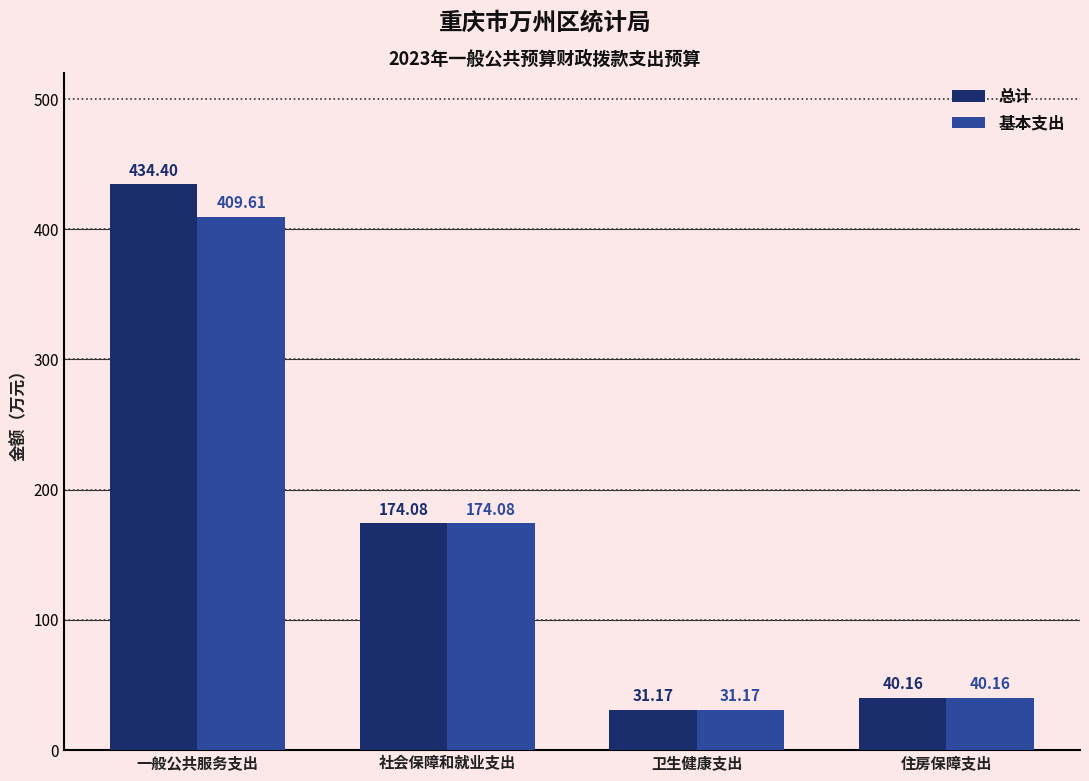

What is the sum of all 基本支出 values?

655.0